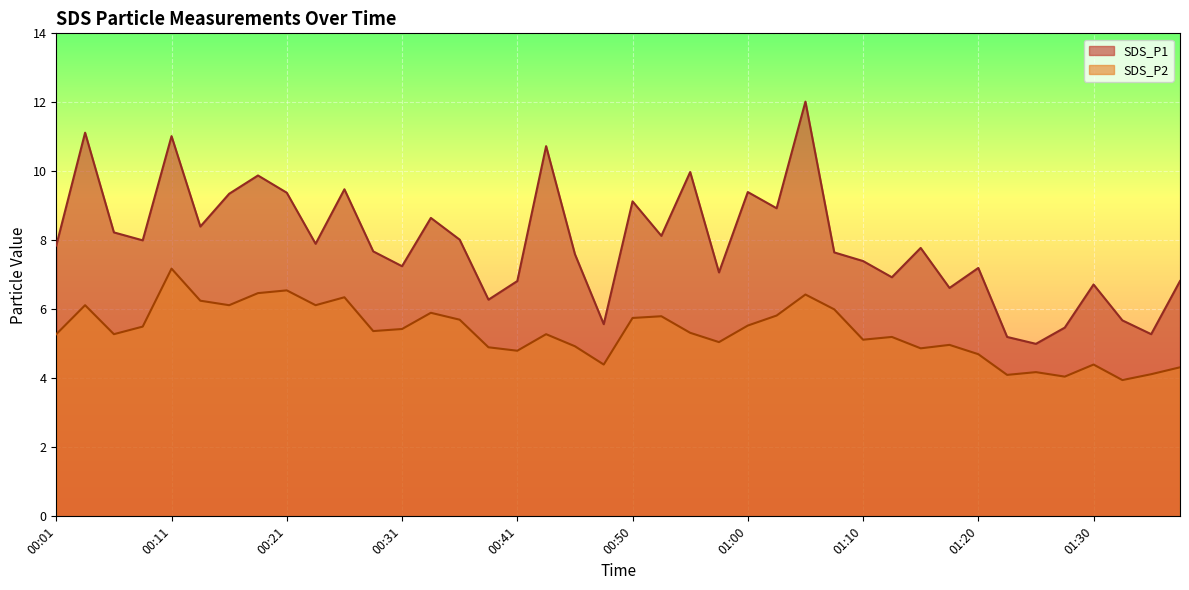

Rank the categories by SDS_P2 value from lowest to highest.

01:32, 01:27, 01:22, 01:35, 01:25, 01:37, 00:48, 01:30, 01:20, 00:41, 01:15, 00:38, 00:45, 01:17, 00:58, 01:10, 01:13, 00:01, 00:06, 00:43, 00:55, 00:28, 00:31, 00:09, 01:00, 00:36, 00:50, 00:53, 01:03, 00:33, 01:08, 00:04, 00:16, 00:23, 00:14, 00:26, 01:05, 00:18, 00:21, 00:11